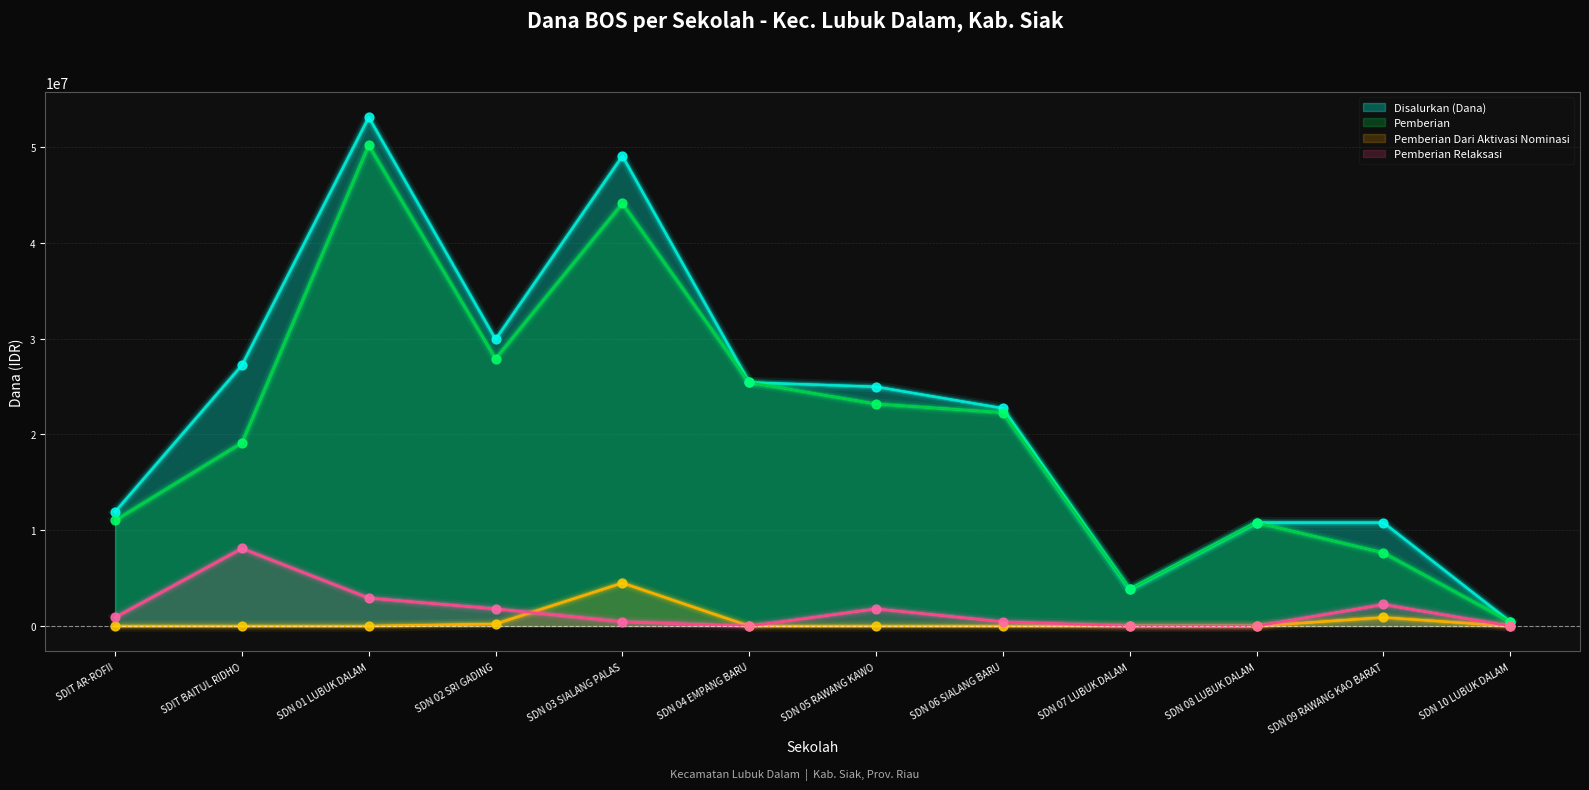

What are all the series names shown in the legend?

Disalurkan (Dana), Pemberian, Pemberian Dari Aktivasi Nominasi, Pemberian Relaksasi